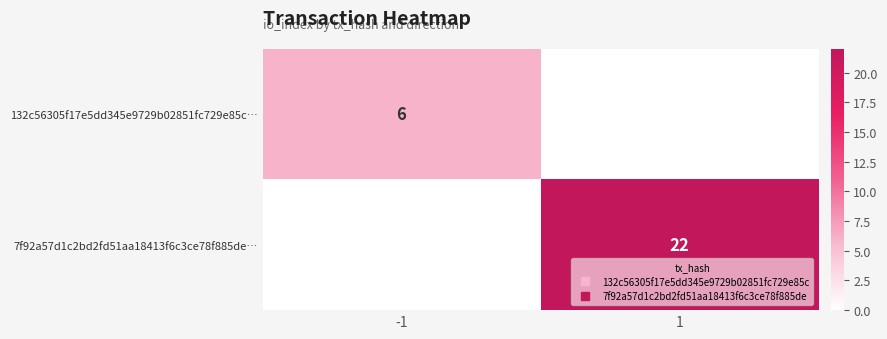

At which category is the sum across all series the highest?

1